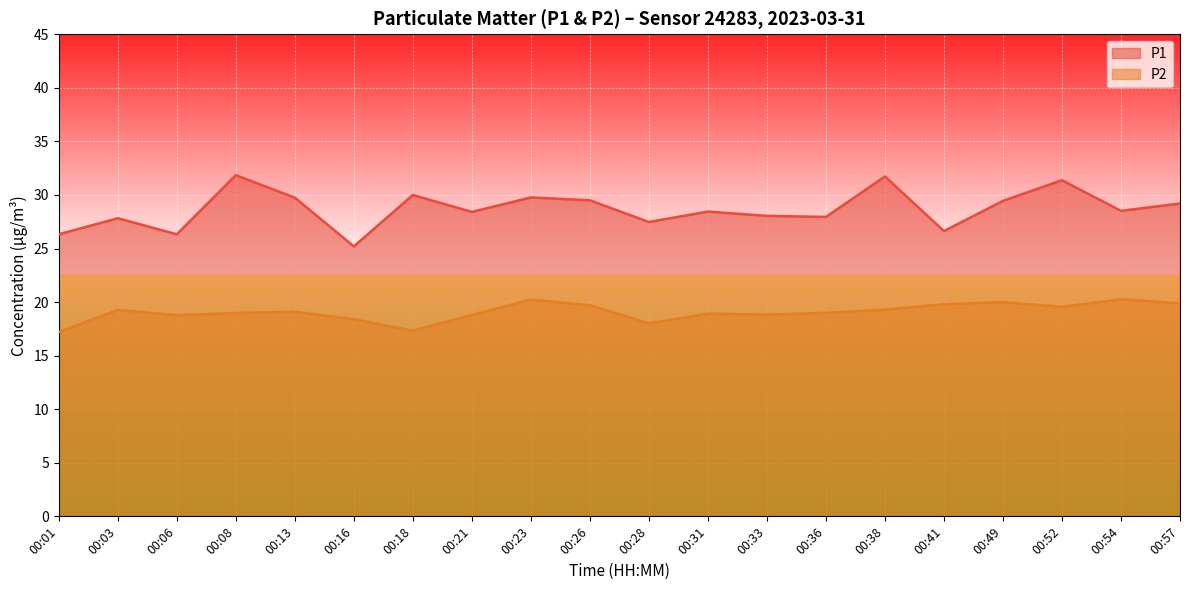

Which label corresponds to the smallest value in the chart?

00:01